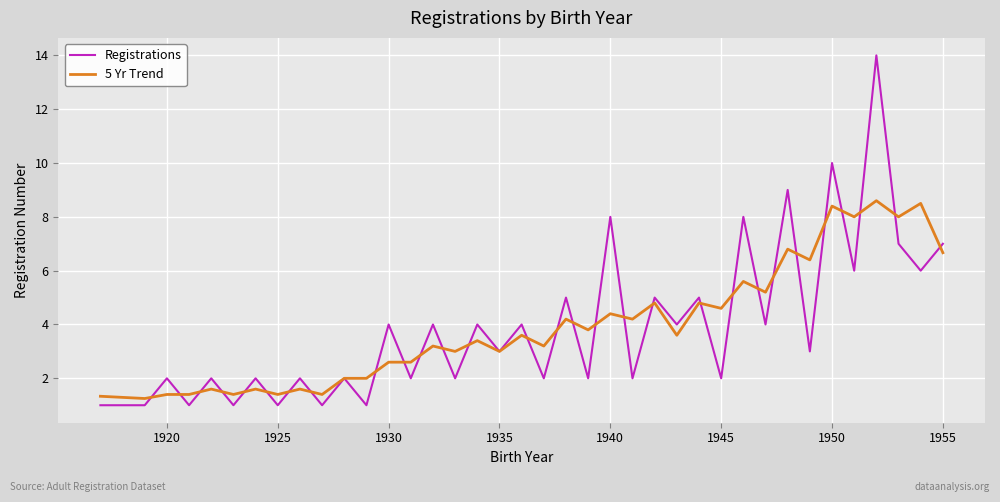

Rank the series by their maximum value, from lowest to highest.

5 Yr Trend, Registrations